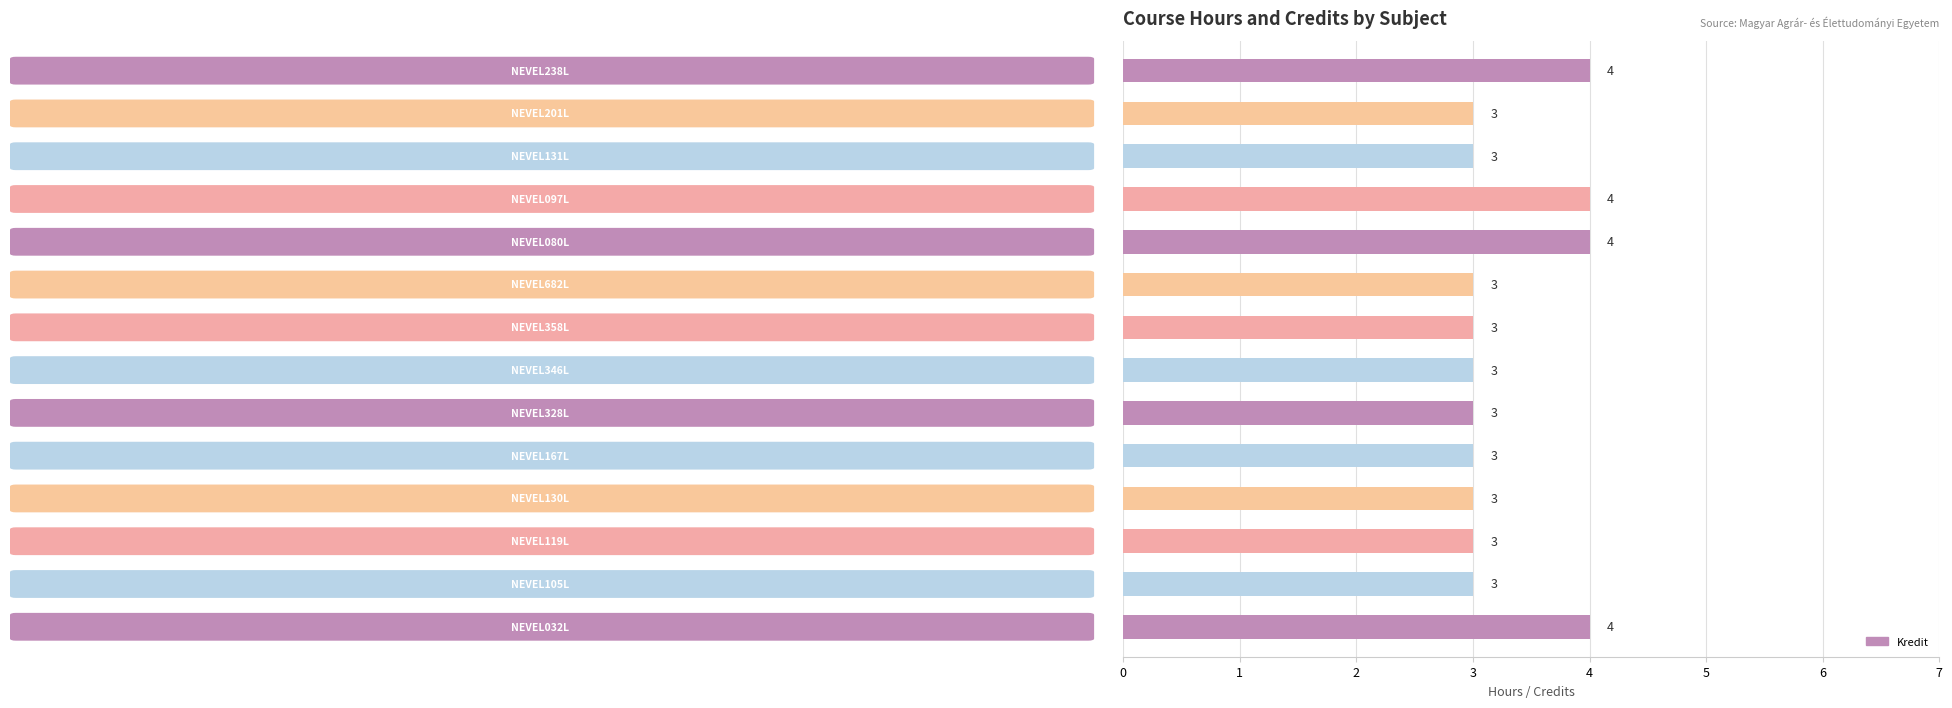

What is the maximum value shown in the chart?

4